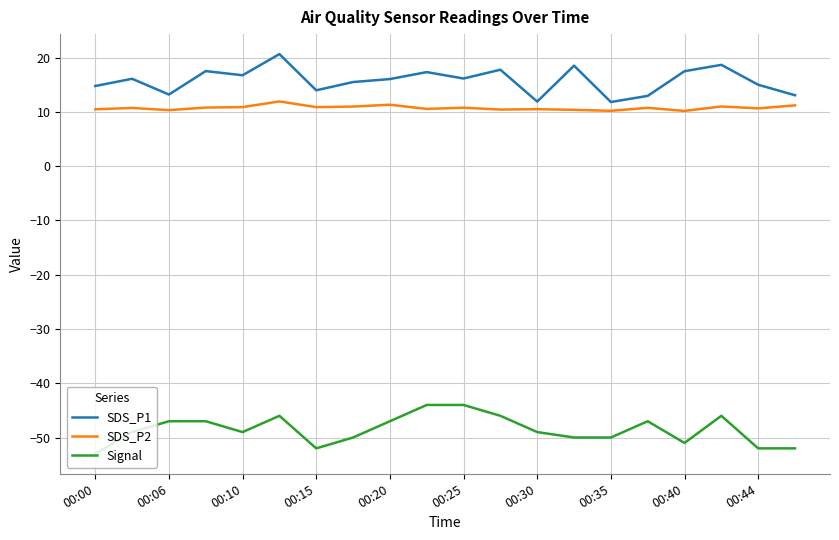

What is the smallest value displayed?

-53.0